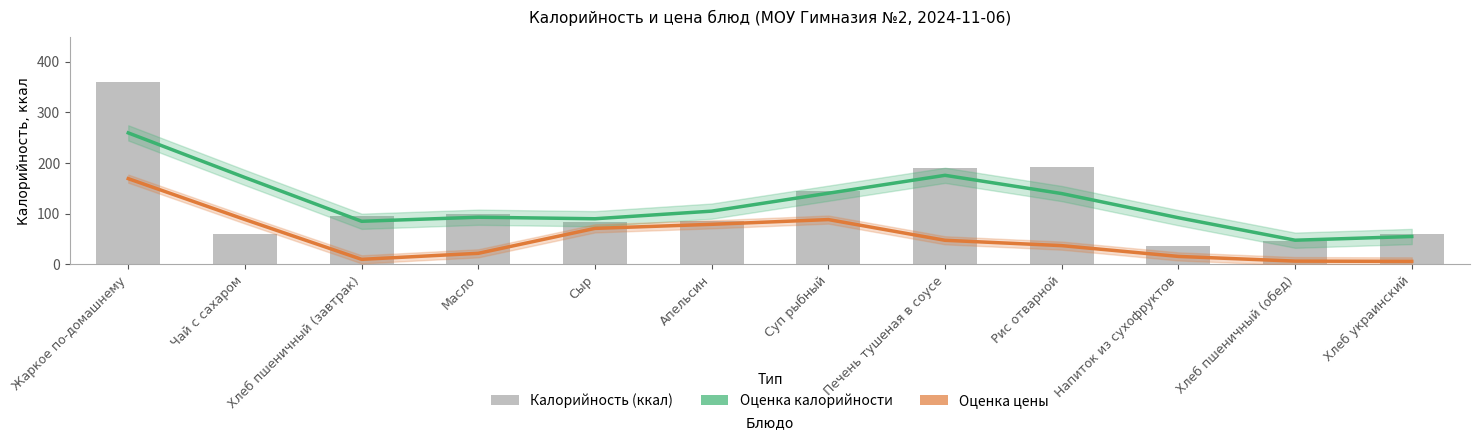

Reading right to left, what are all the values shown in this chart?

Оценка калорийности: 55.0	47.7	92.0	139.7	175.7	140.3	105.0	90.0	93.0	85.0	171.3	259.3
Оценка цены (масштаб): 5.9	6.4	15.7	37.0	47.5	88.4	79.0	71.0	21.8	9.9	88.5	169.1
Калорийность: 59.0	47.0	37.0	192.0	190.0	145.0	86.0	84.0	100.0	95.0	60.0	359.0